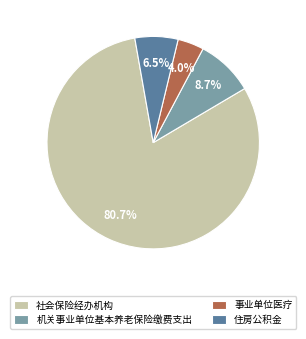

To the nearest percent, what percentage of the pie is 机关事业单位基本养老保险缴费支出?

9%